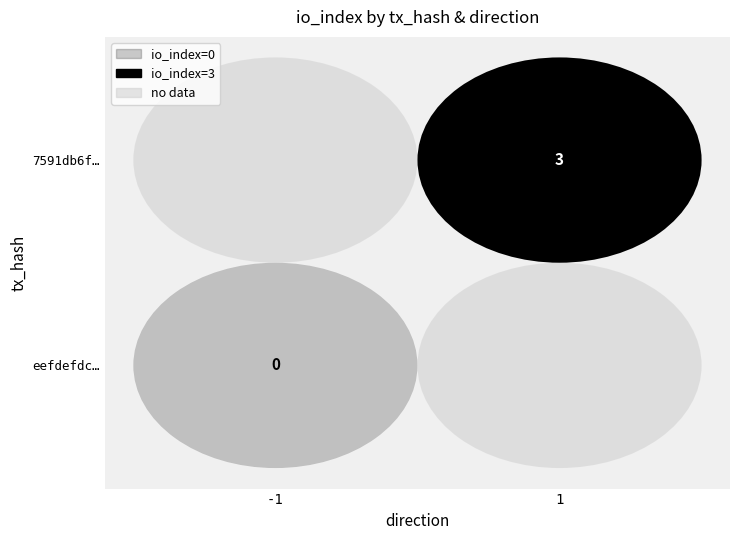

Is it true that eefdefdc562f5f080a9afef82f758e5b6af529d equals -1 at 0?

True